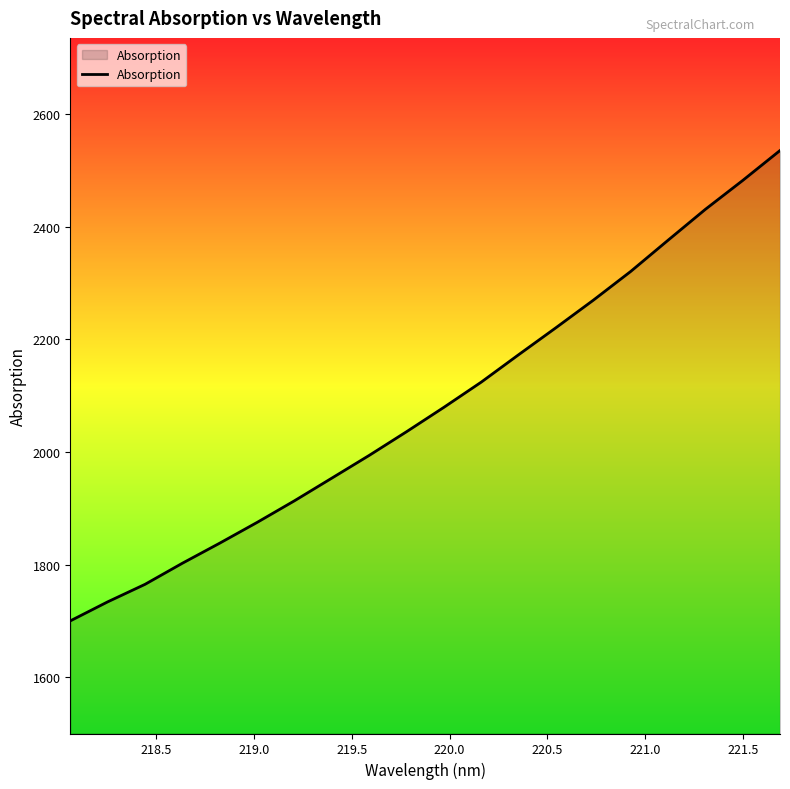

What is the greatest value displayed?

2535.6